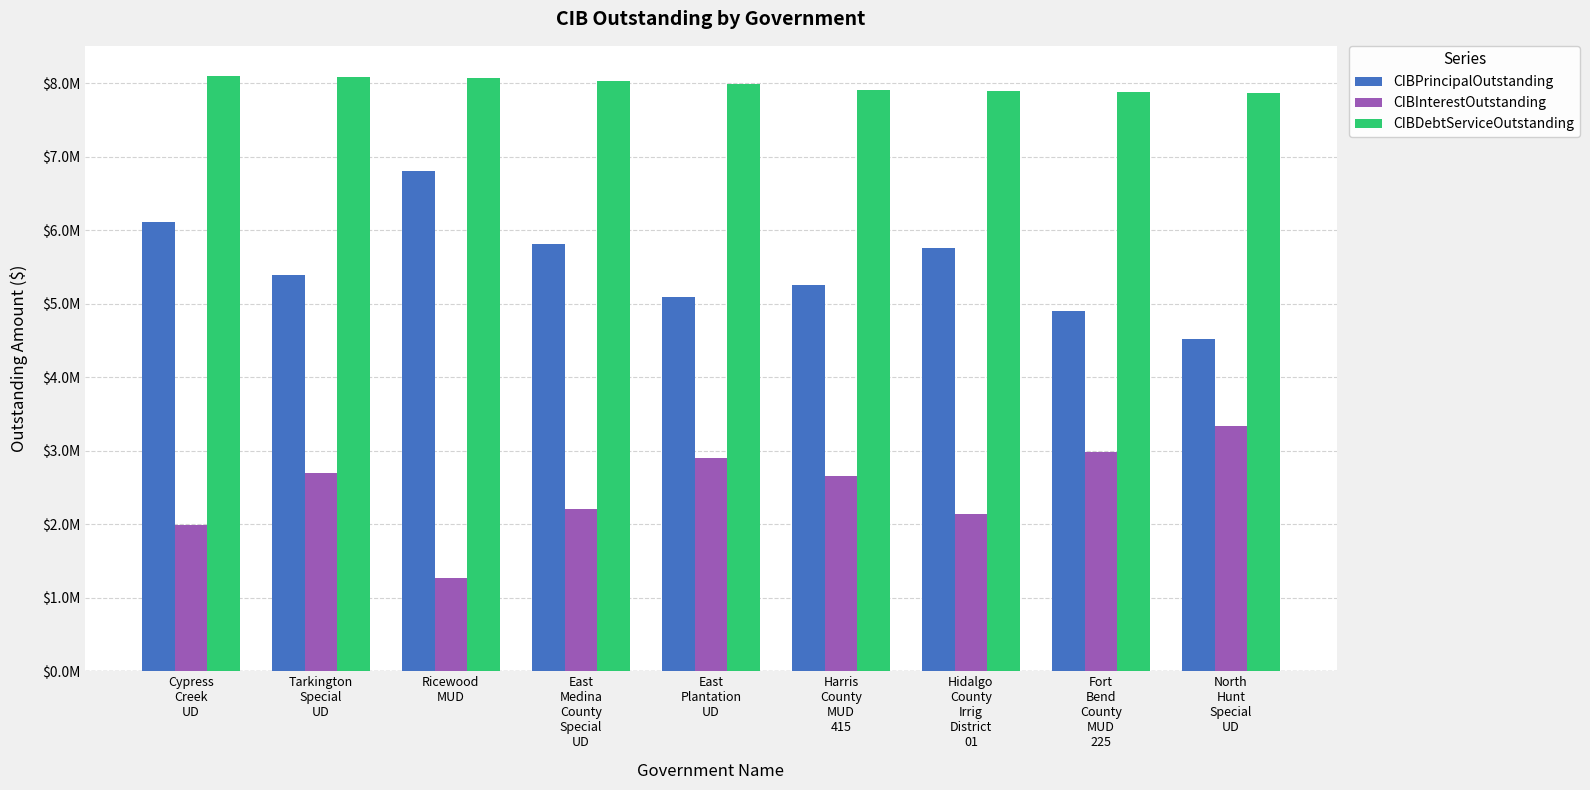

What is the label of the 5th bar from the left?

East
Plantation
UD